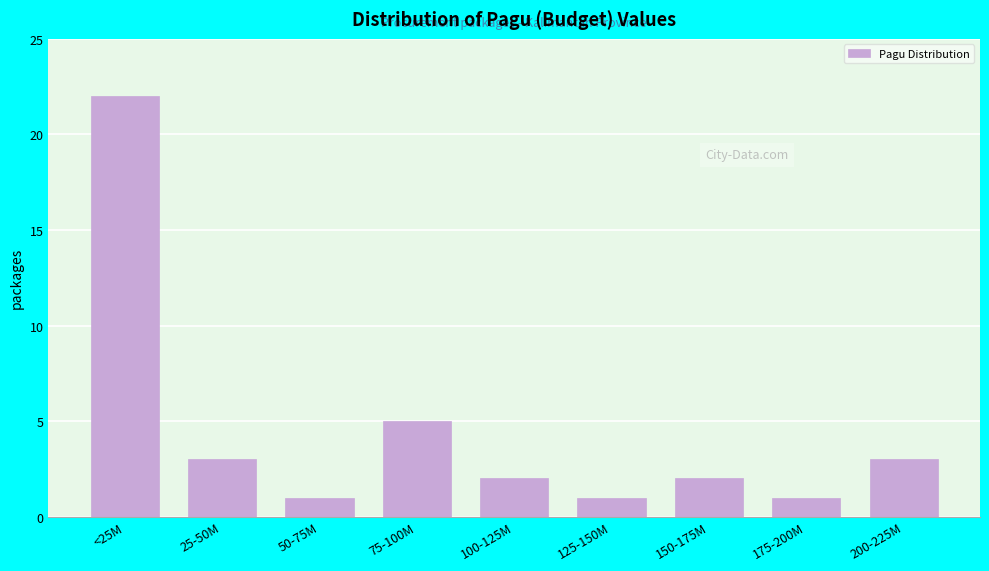

Reading left to right, extract all data points from this chart.

<25M=22	25-50M=3	50-75M=1	75-100M=5	100-125M=2	125-150M=1	150-175M=2	175-200M=1	200-225M=3